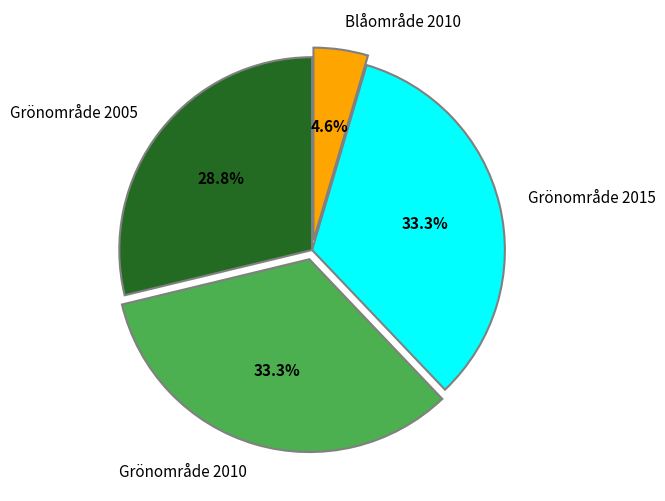

To the nearest percent, what percentage of the pie is Grönområde 2005?

29%